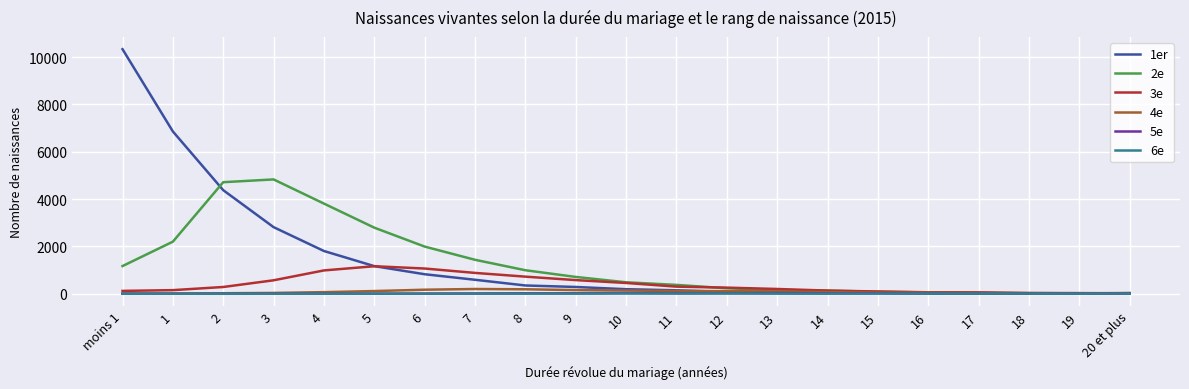

The value of 2e at 7 is 1436. True or false?

True